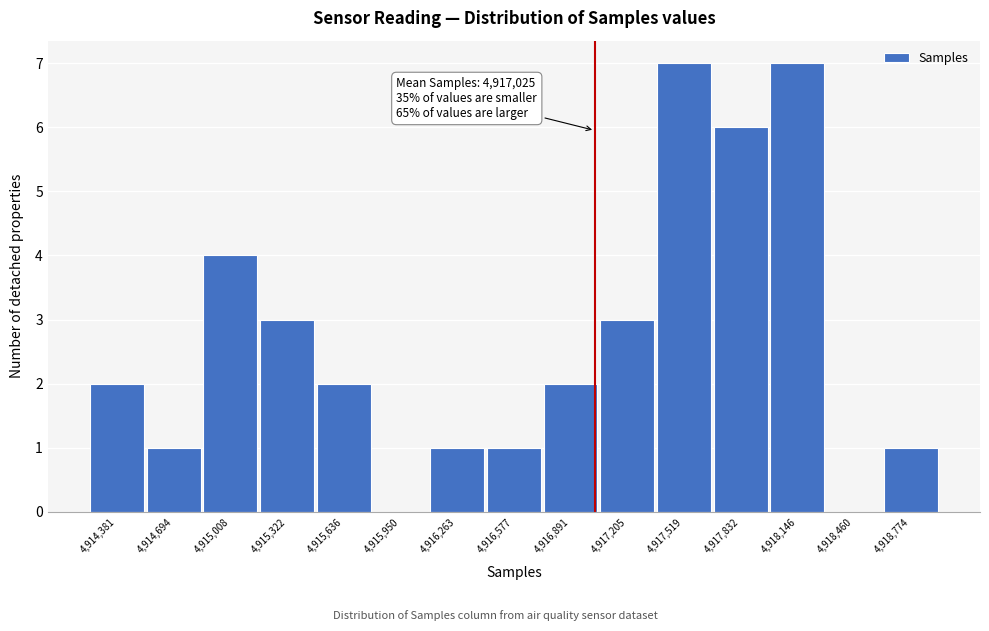

Reading left to right, extract all data points from this chart.

4,914,381=2	4,914,694=1	4,915,008=4	4,915,322=3	4,915,636=2	4,915,950=0	4,916,263=1	4,916,577=1	4,916,891=2	4,917,205=3	4,917,519=7	4,917,832=6	4,918,146=7	4,918,460=0	4,918,774=1